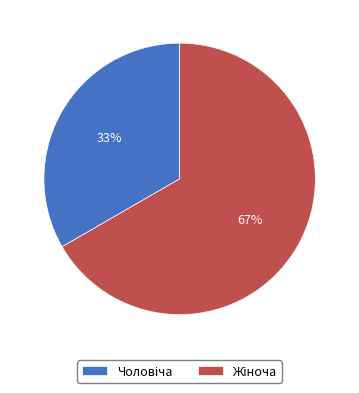

Does any single category account for the majority?

Yes